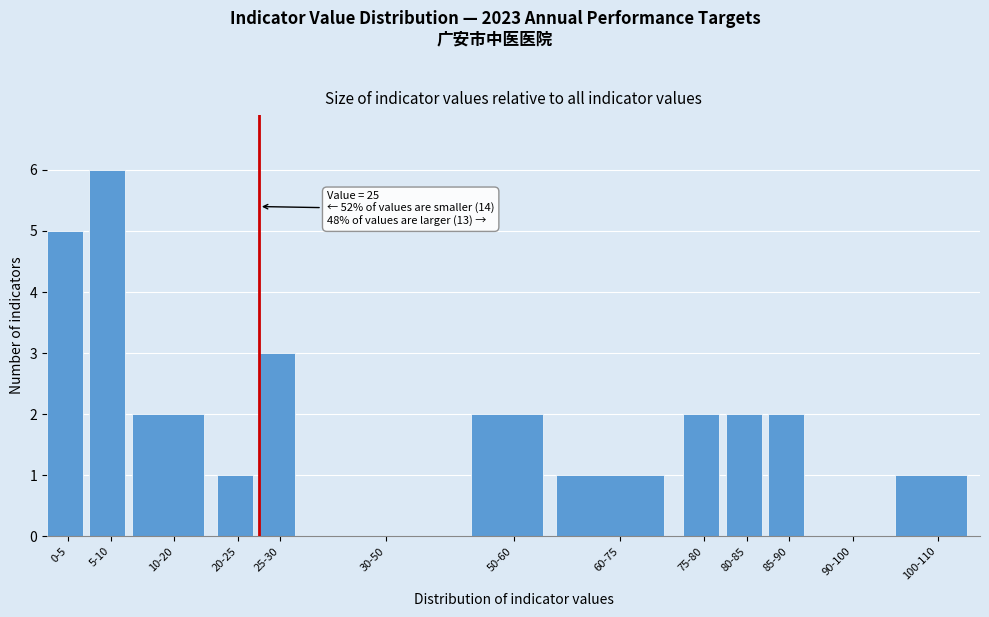

Reading right to left, list all the values displayed in this chart.

100-110=1	90-100=0	85-90=2	80-85=2	75-80=2	60-75=1	50-60=2	30-50=0	25-30=3	20-25=1	10-20=2	5-10=6	0-5=5